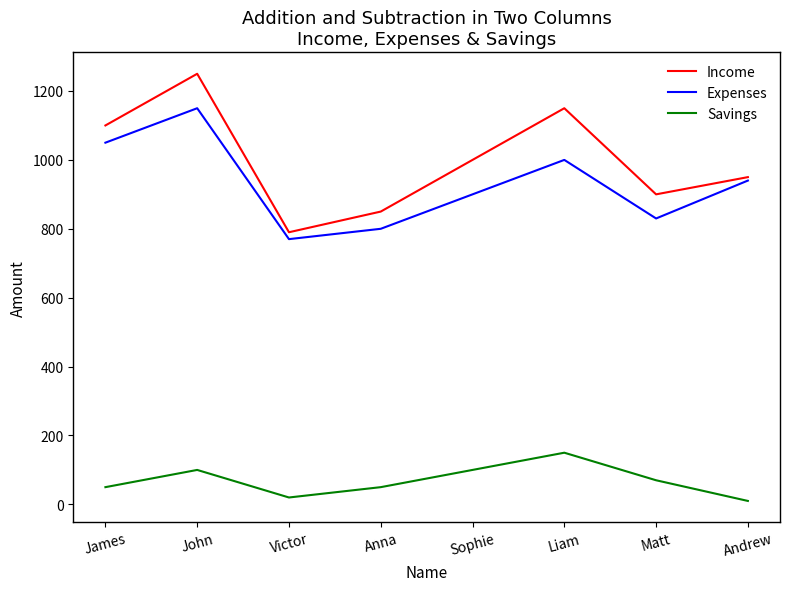

List the series in order of their peak value, lowest first.

Savings, Expenses, Income